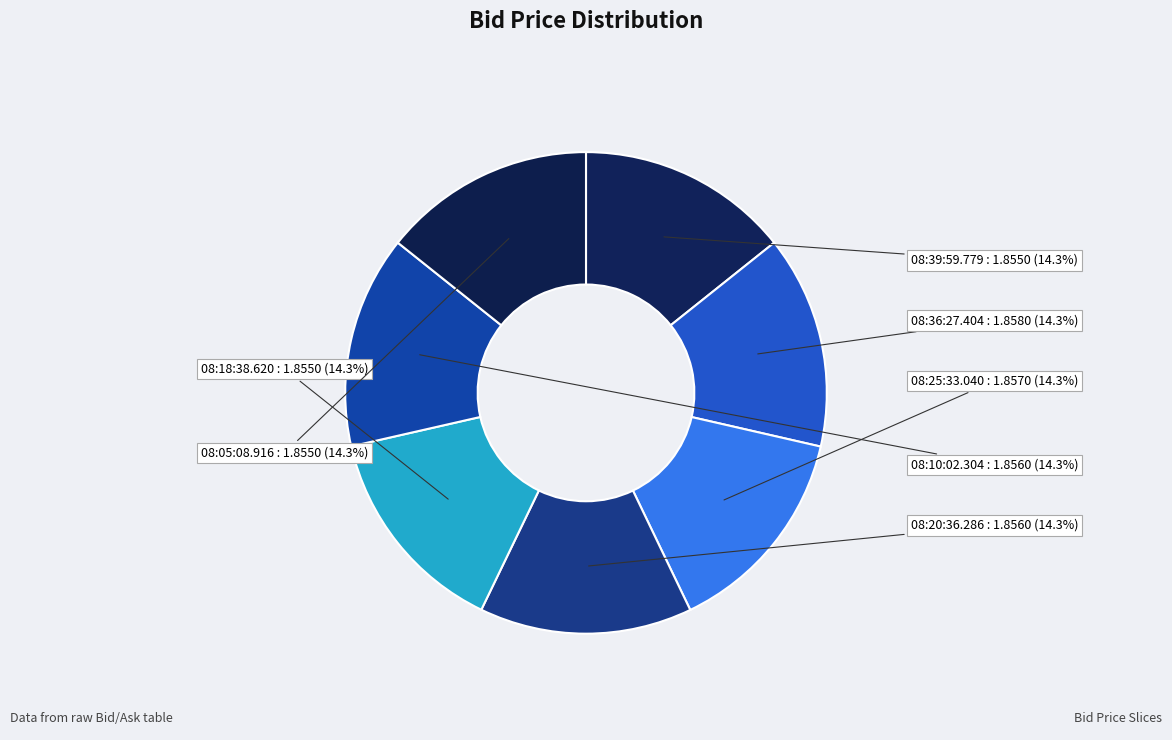

Which category has the biggest portion of the pie?

08:36:27.404